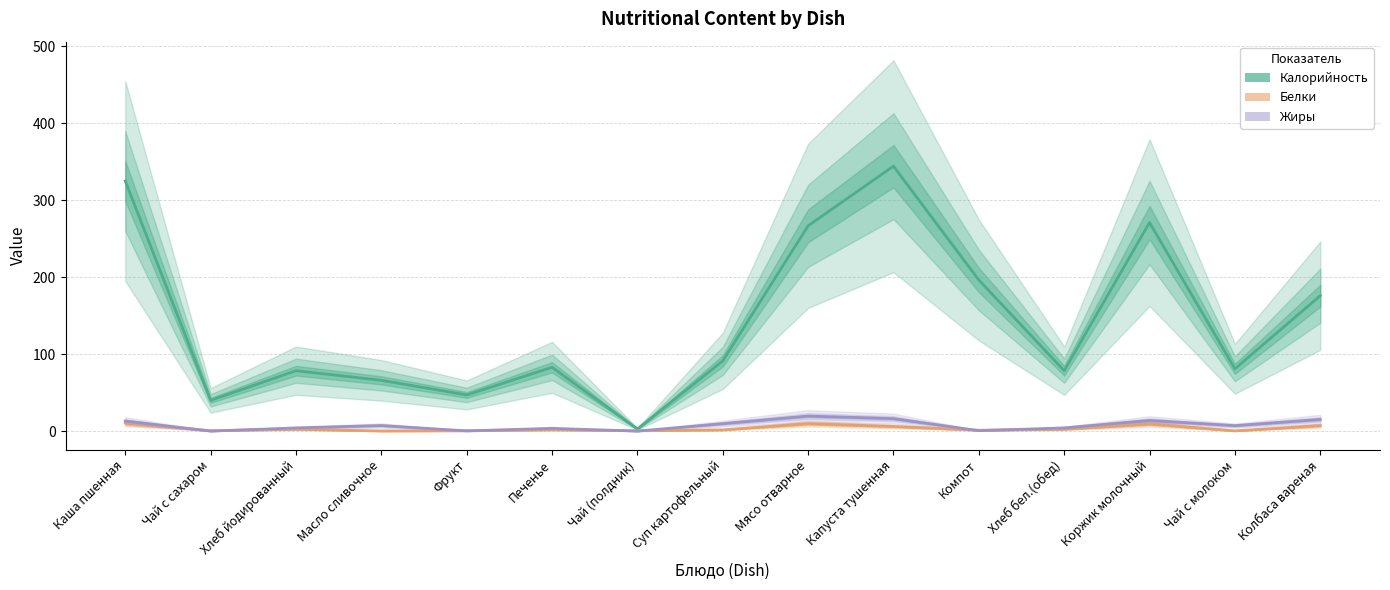

What is the average value of the Белки series?

3.6